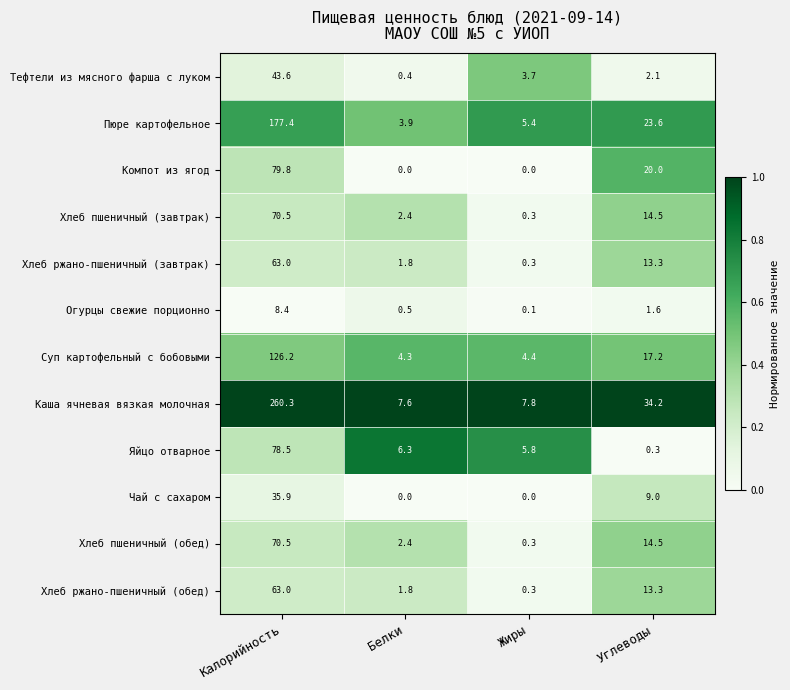

Which series has the largest total across all categories?

Каша ячневая вязкая молочная